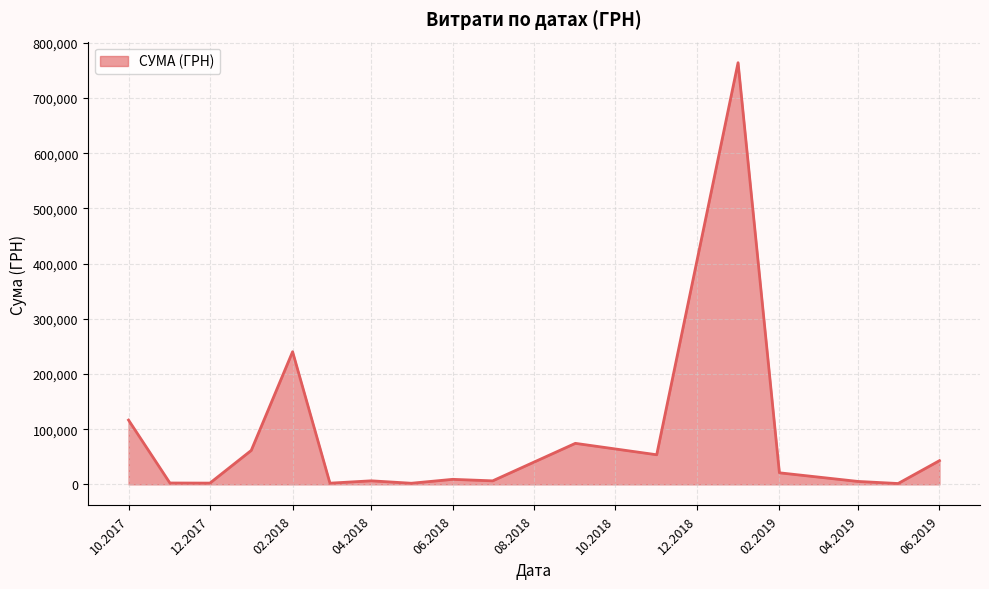

What is the greatest value displayed?

763991.5